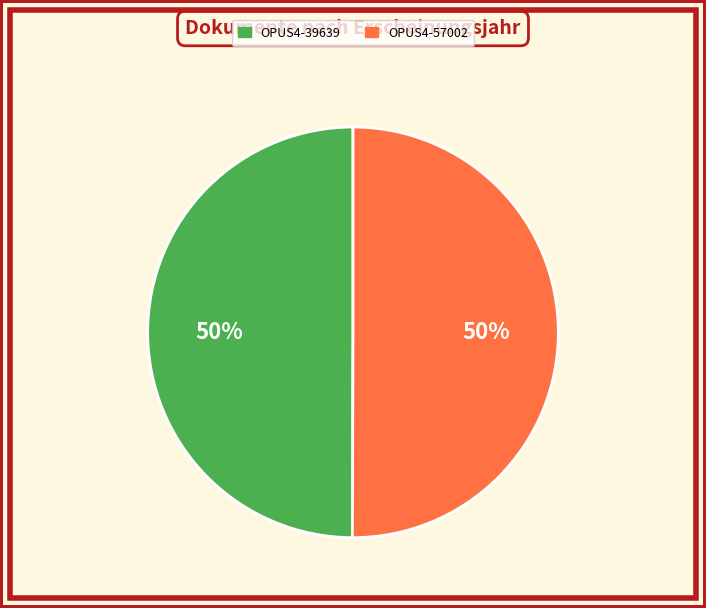

Approximately how many times larger is the value at OPUS4-57002 compared to OPUS4-39639?

1.0